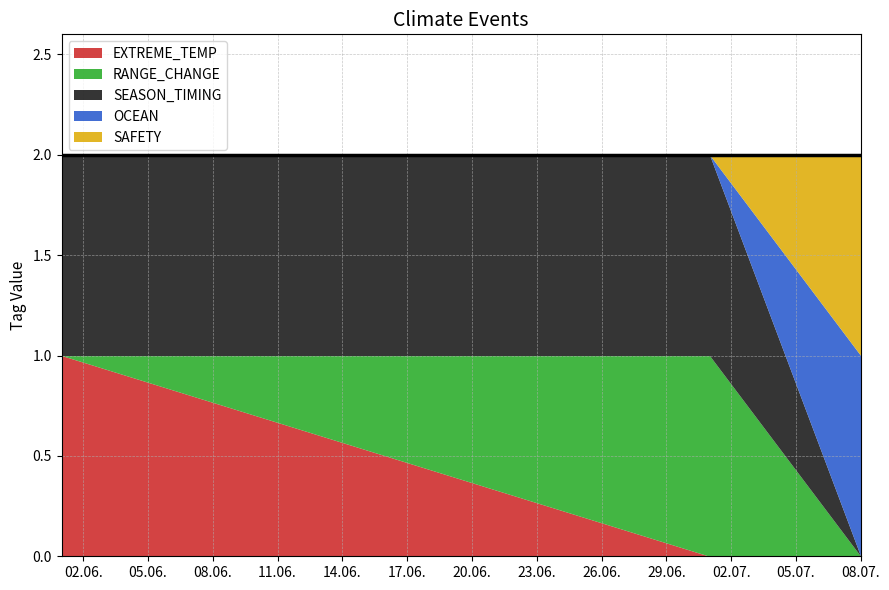

What is the value of the SAFETY point at the 3rd from the left?

1